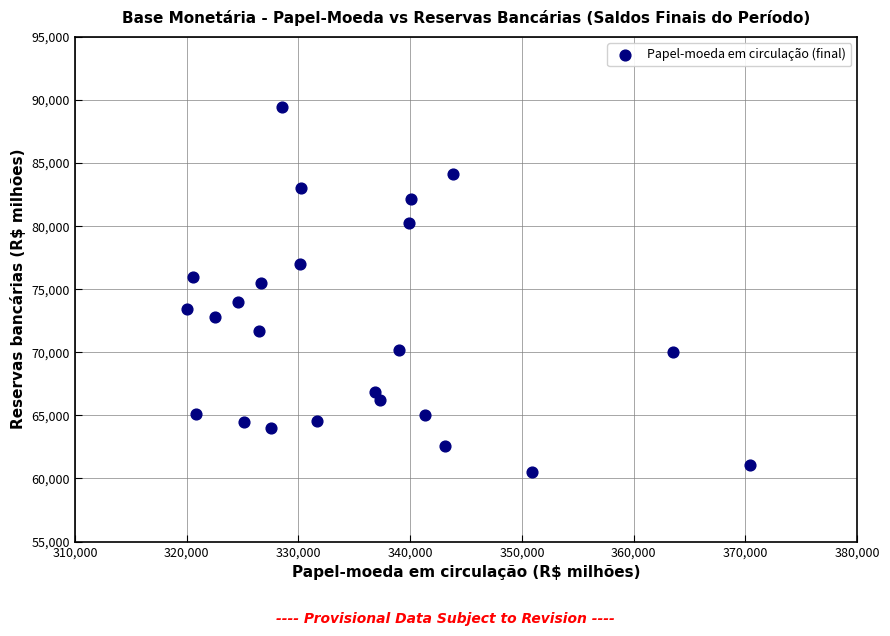

What Y value in the scatter plot is closest to 74970?

75528.5